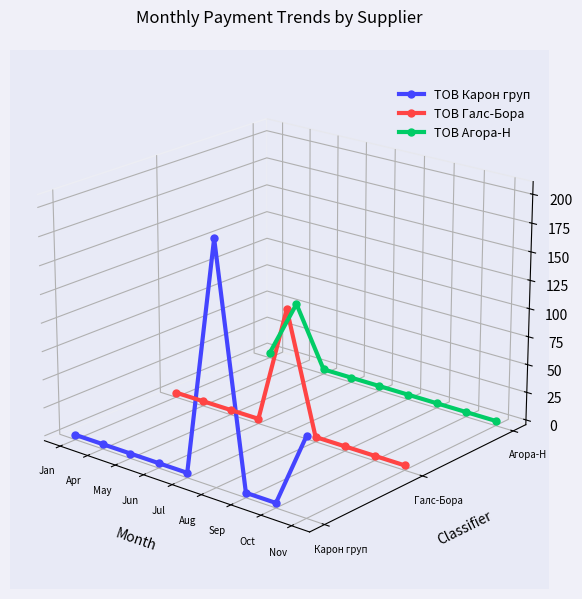

How many interior local valleys does the ТОВ Галс-Бора series have?

1